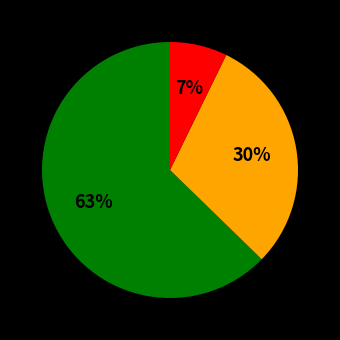

To the nearest percent, what is the average slice percentage?

33%